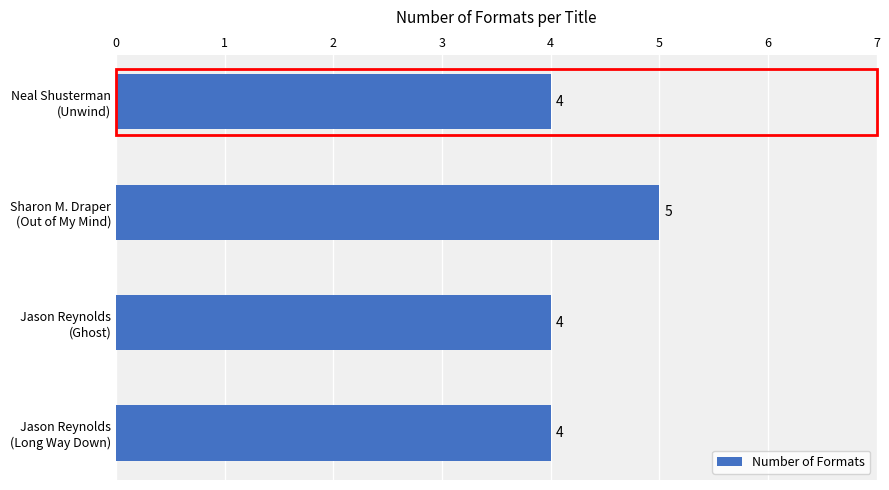

How many values are between 4 and 5?

4